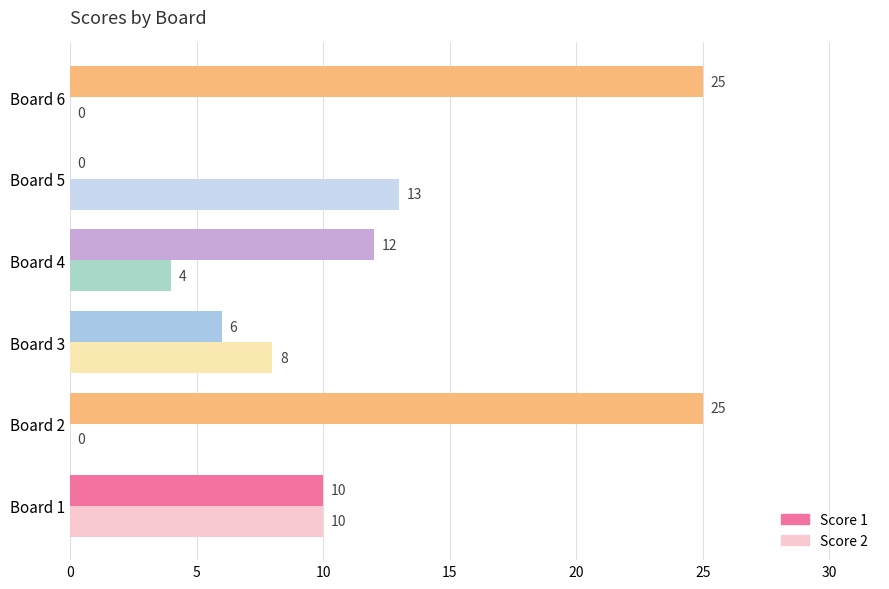

The Score 1 series shows 25 at Board 6. True or false?

True